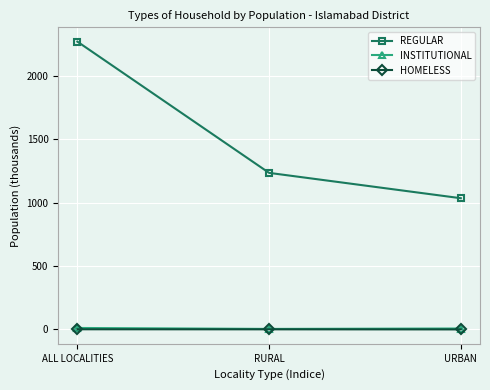

Where is REGULAR nearest to the value 1652?

RURAL